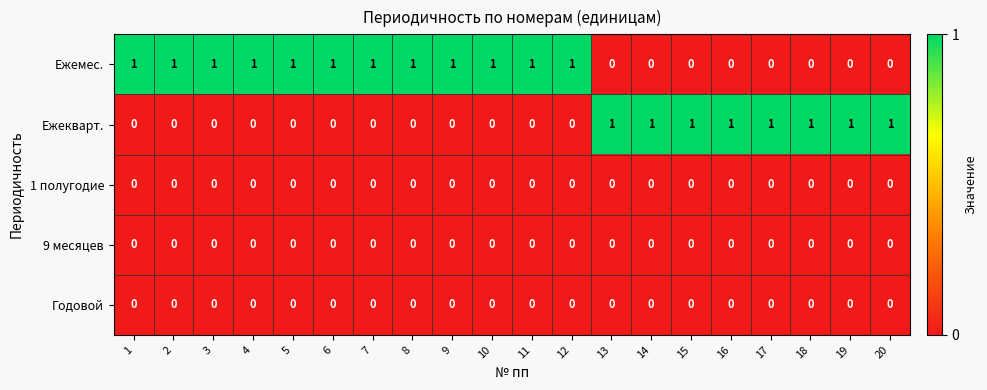

Is it true that 1 полугодие equals 0 at 9?

True